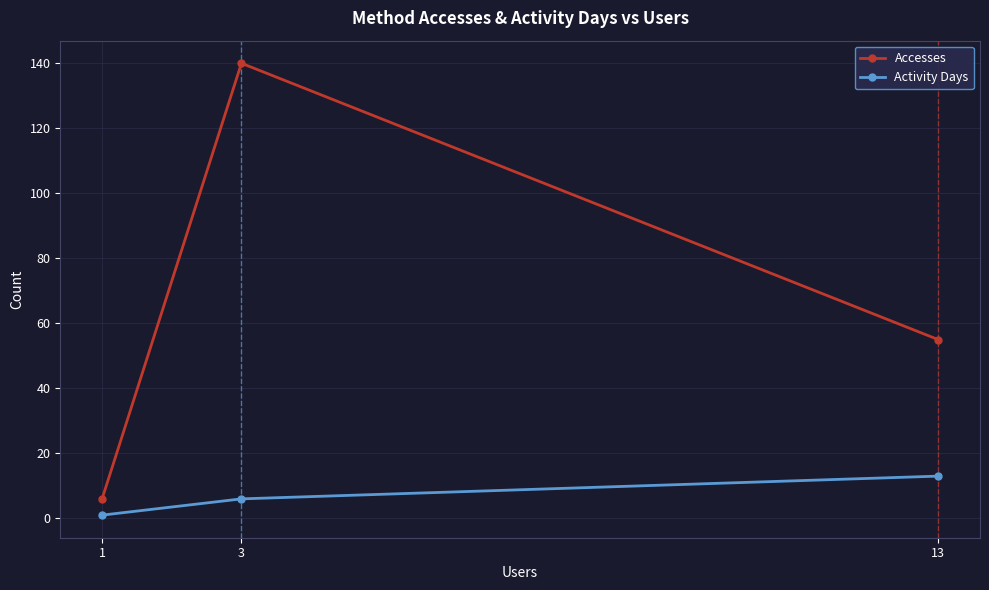

True or false: Activity Days has a value of 0 at 1.

False